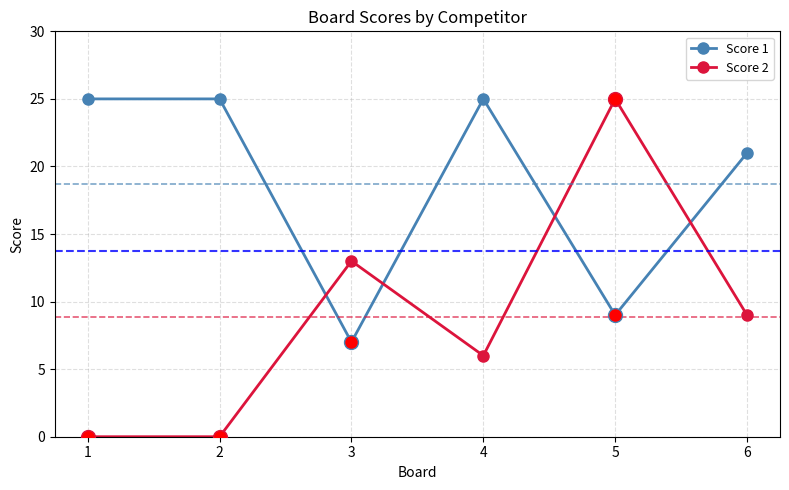

Which series has the widest spread of values?

Score 2